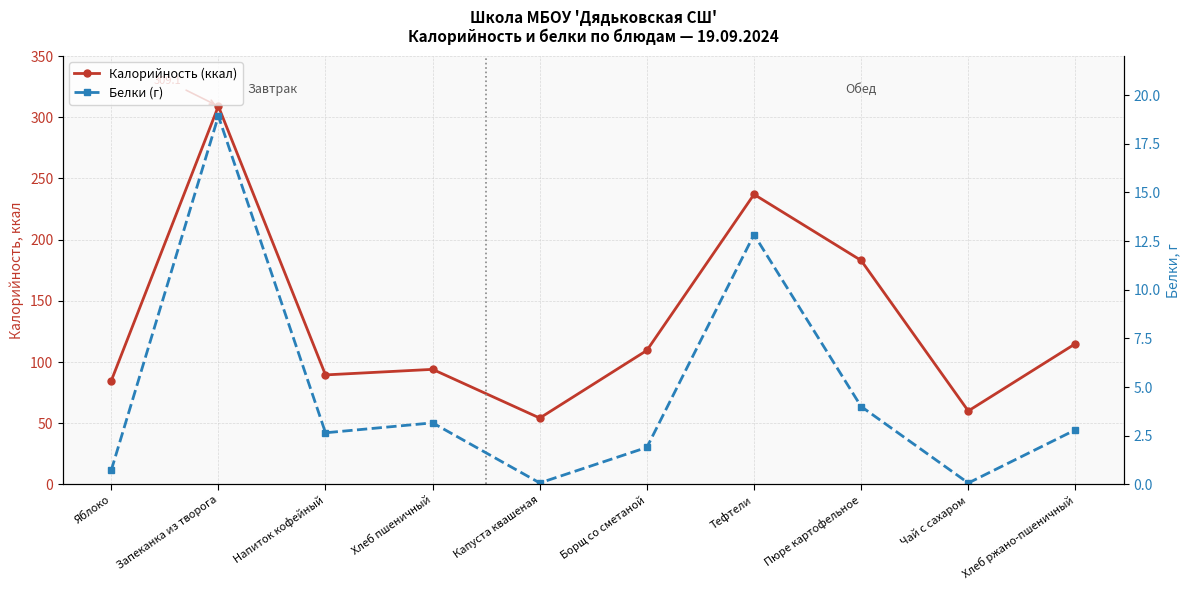

True or false: Калорийность (ккал) has a value of 124.1 at Напиток кофейный.

False